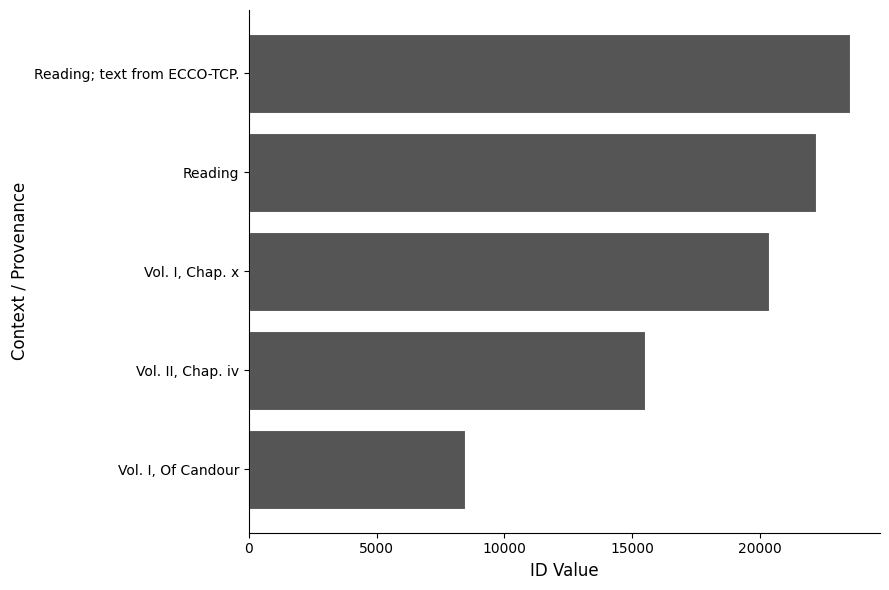

List the labels in order of value, largest first.

Reading; text from ECCO-TCP., Reading, Vol. I, Chap. x, Vol. II, Chap. iv, Vol. I, Of Candour